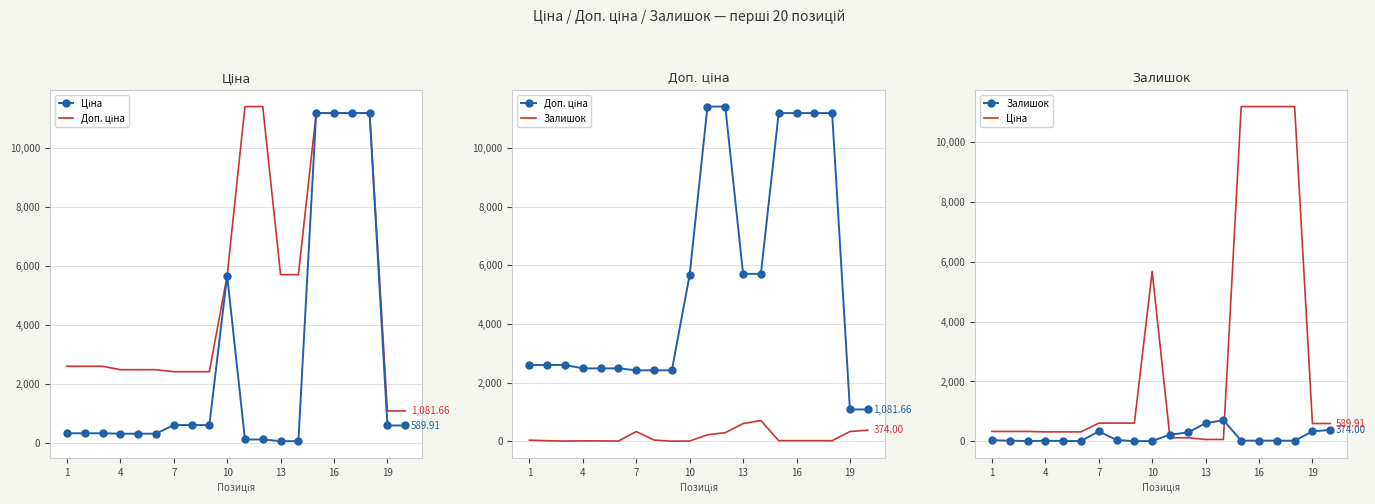

What is the value of the Залишок point at the 12th from the left?

290.0